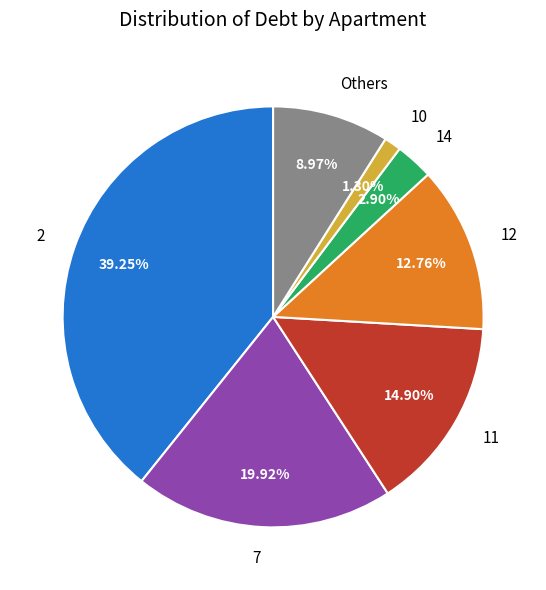

What is the ratio of the value at 11 to the value at 12?

1.2